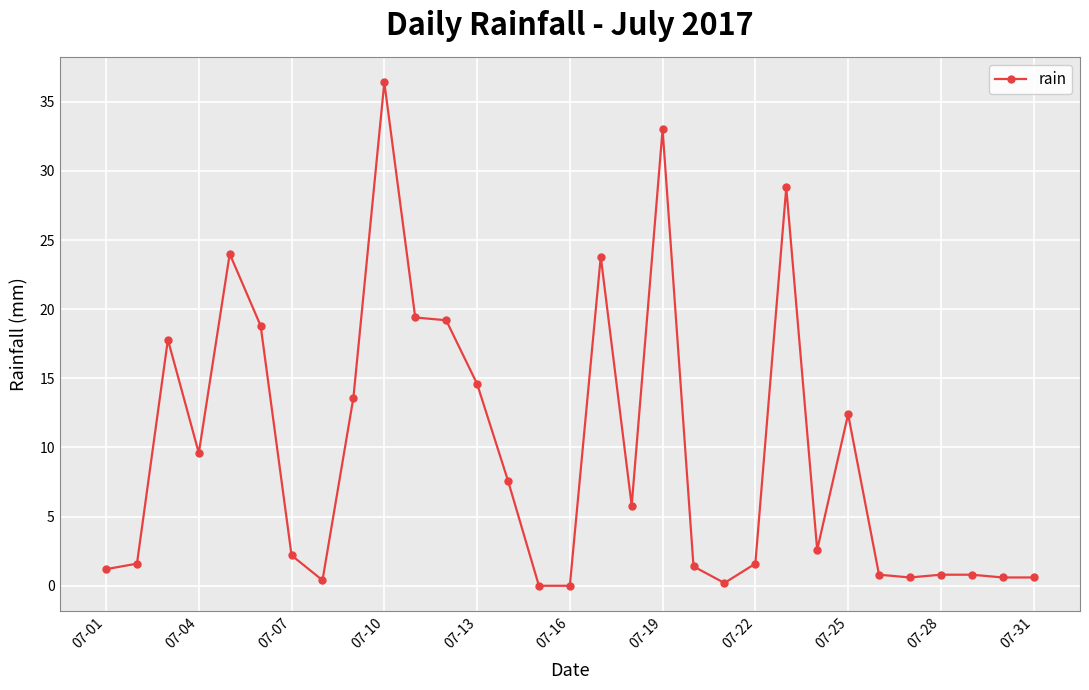

True or false: the data has more than 2 interior local peaks.

True